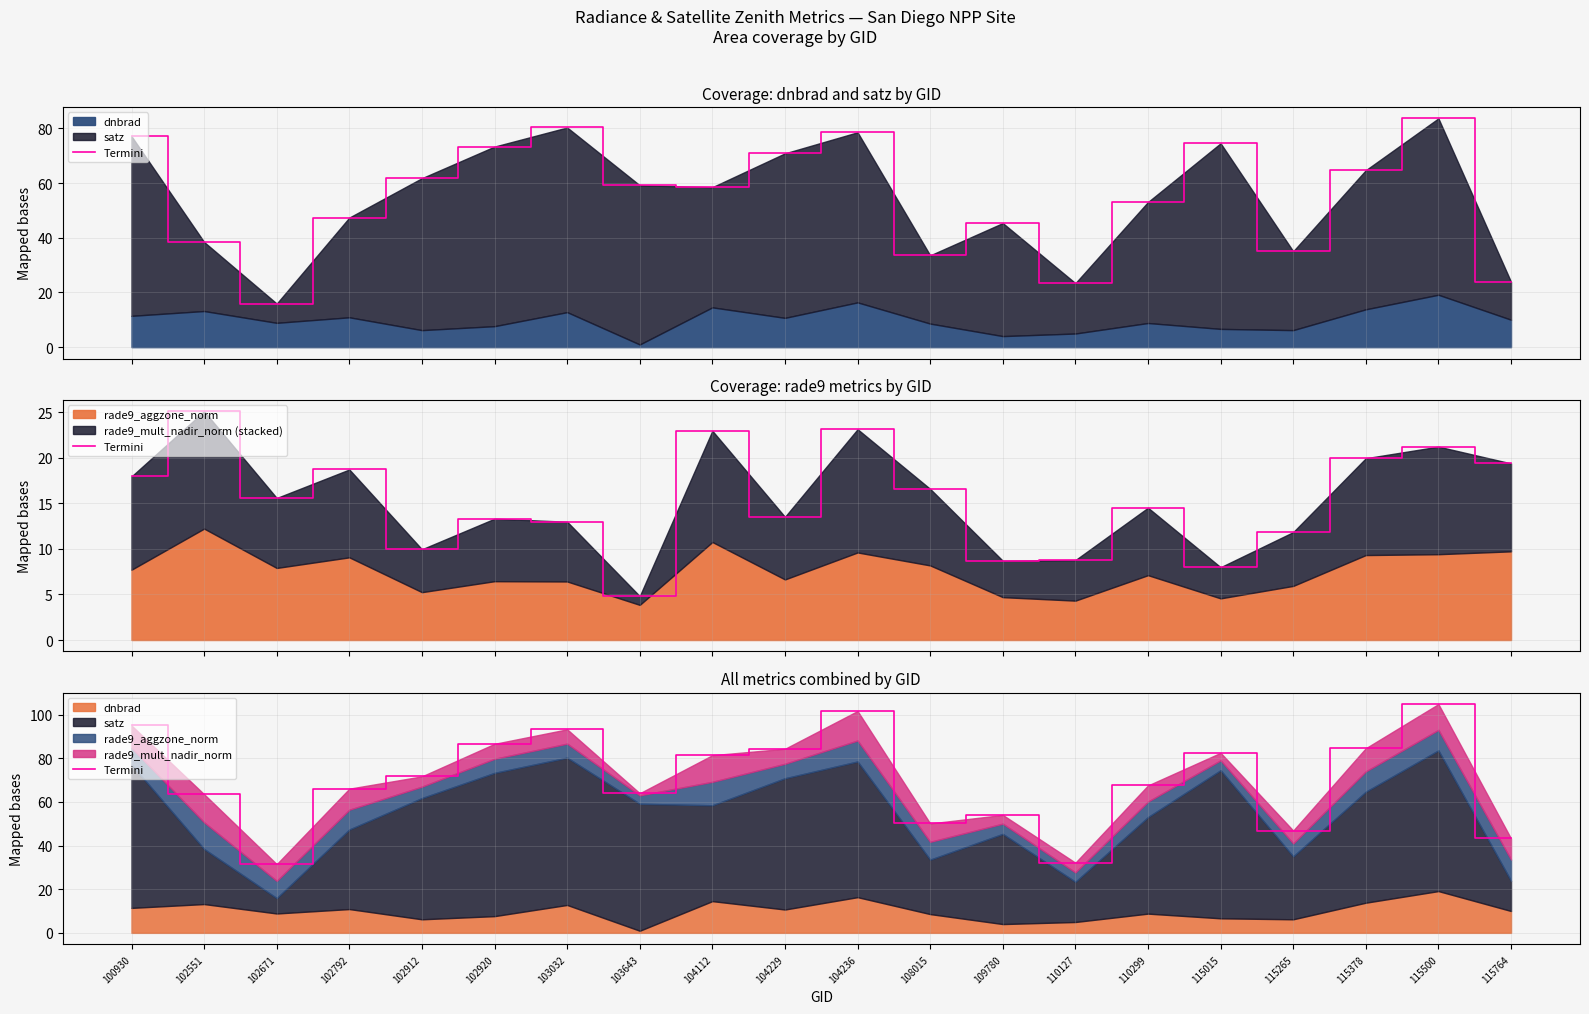

How many lines are shown in the chart?

1